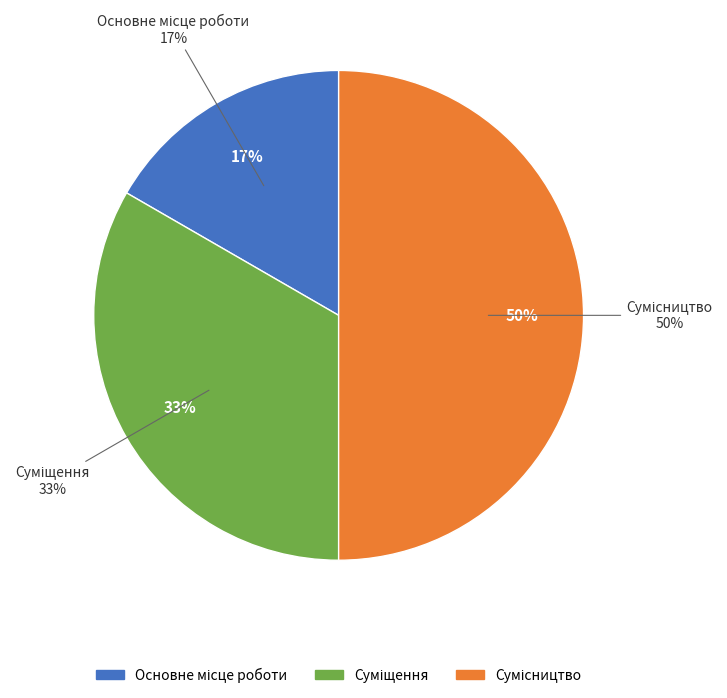

To the nearest percent, what portion does Основне місце роботи represent?

17%